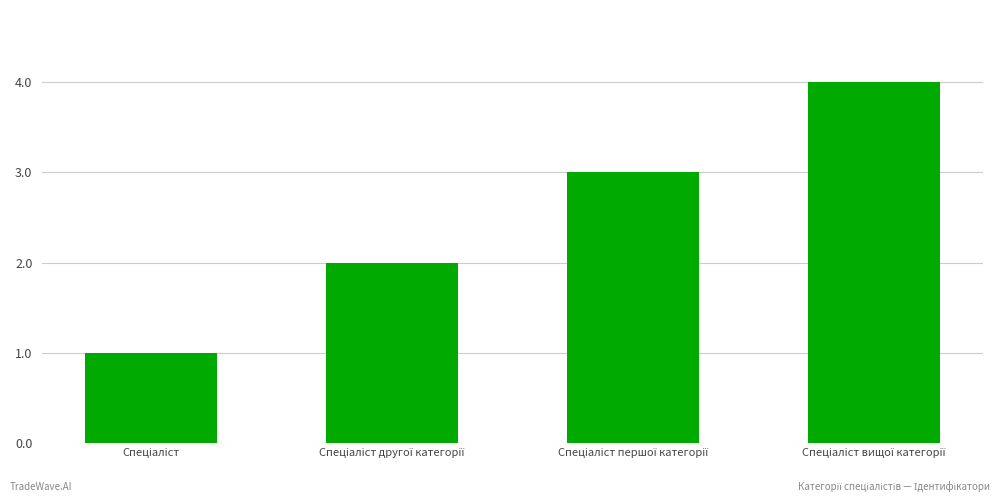

What is the difference between the maximum and minimum values?

3